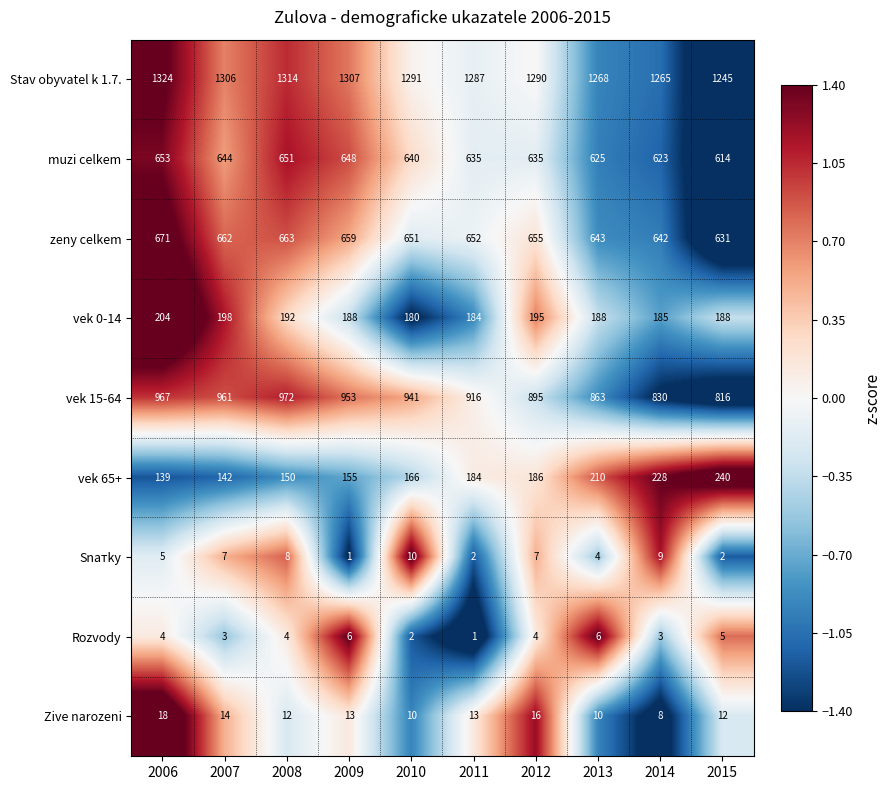

What is the greatest value displayed?

1324